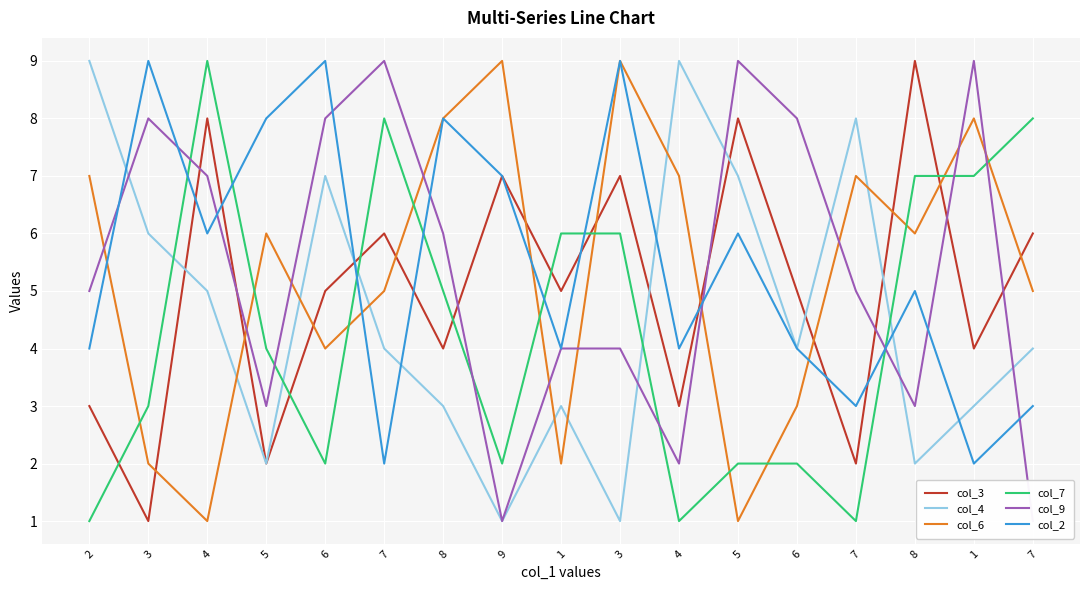

Which category has the lowest value in the col_6 series?

4